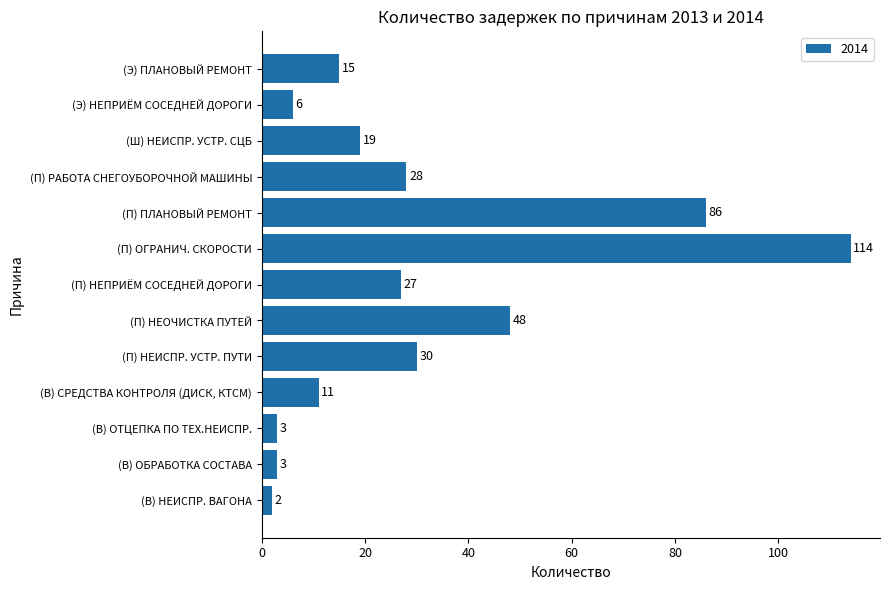

Which label corresponds to the smallest value in the chart?

(В) НЕИСПР. ВАГОНА